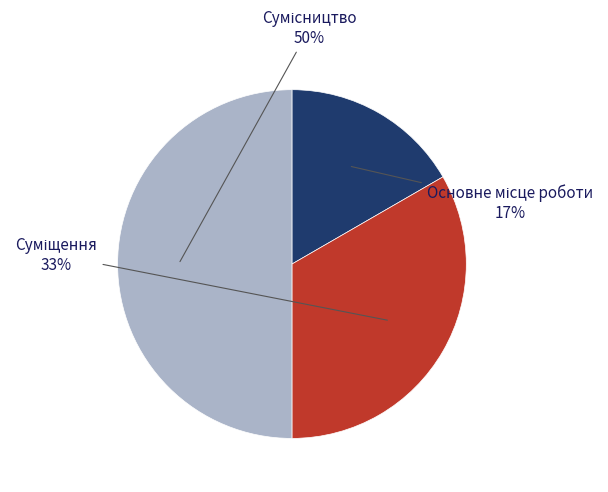

To the nearest percent, what is the average slice percentage?

33%